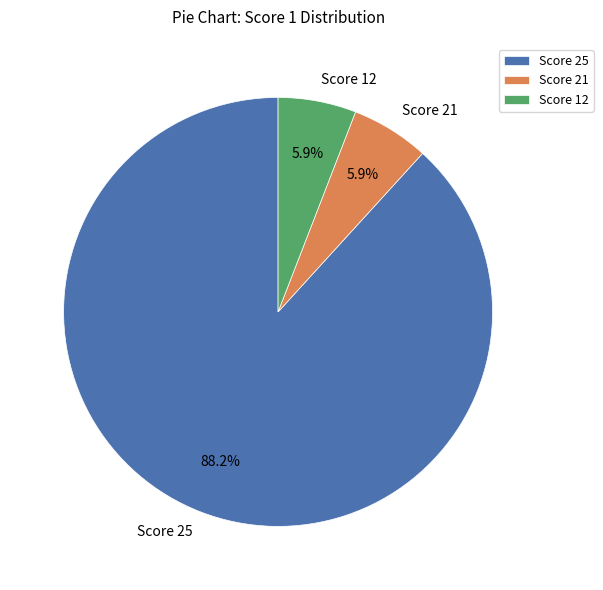

Do Score 21 and Score 25 together represent more than half of the pie?

Yes